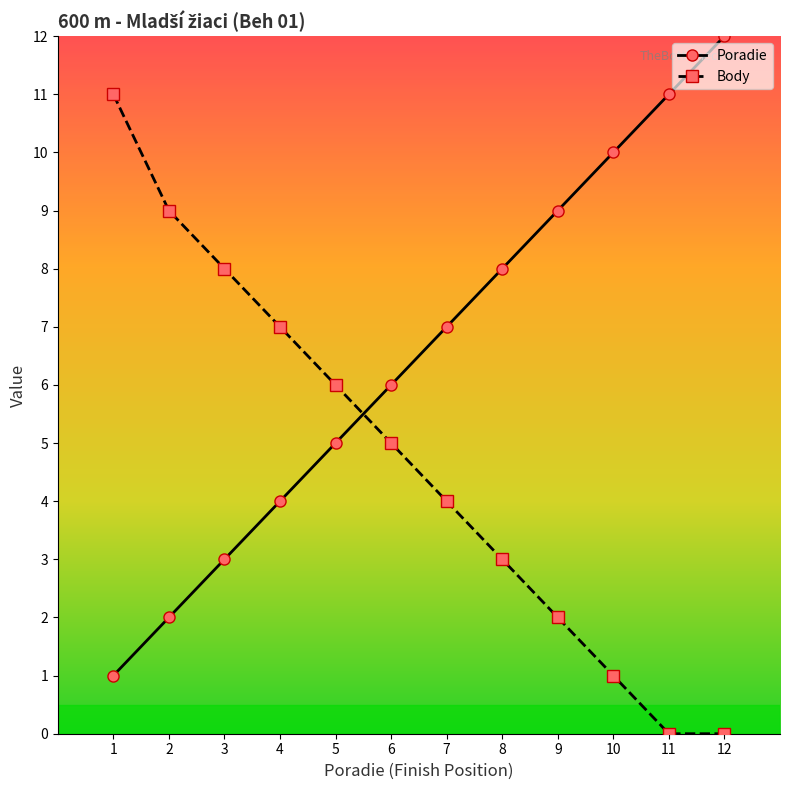

At which label does Body first exceed 5?

1